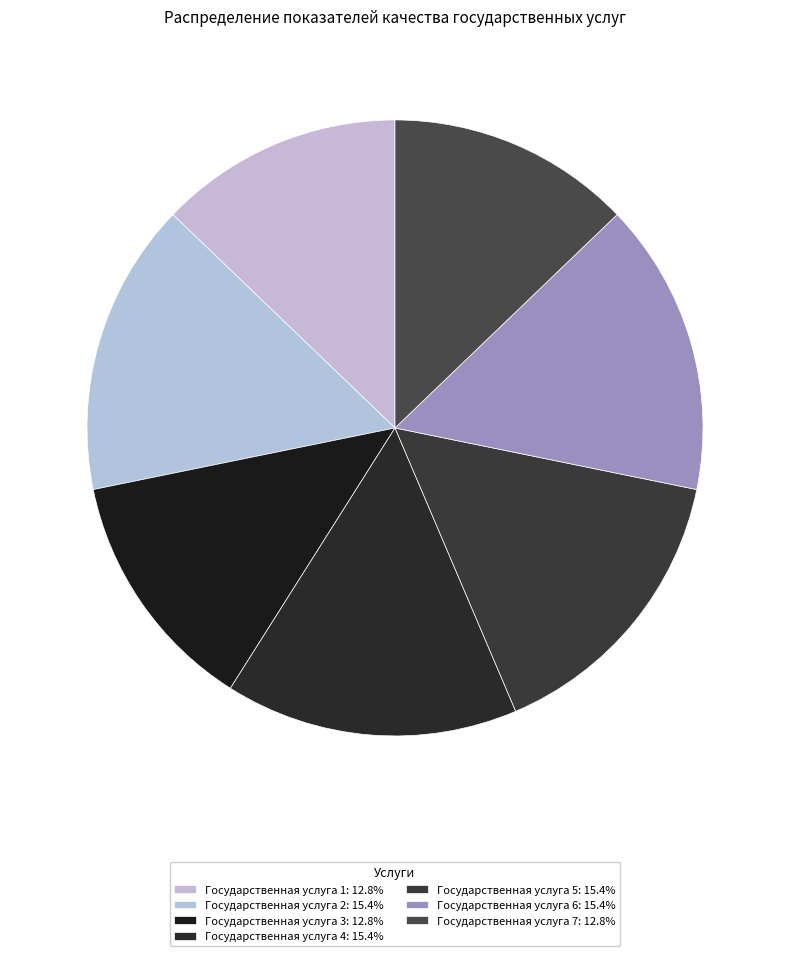

Is it true that Государственная услуга 3 is 1% of the pie?

False